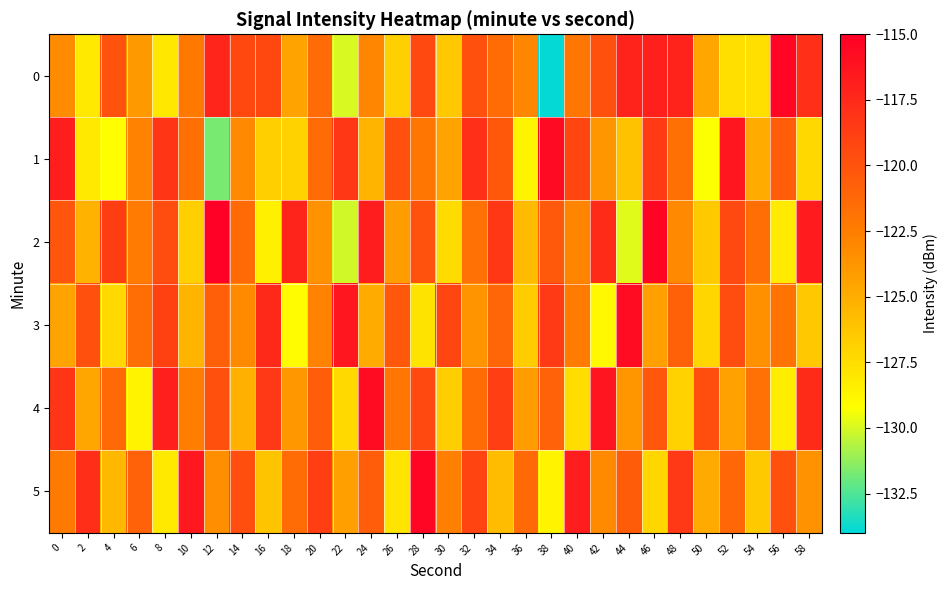

Reading left to right, extract all data points from this chart.

0: 0=-123.3	2=-128.1	4=-120.0	6=-123.9	8=-128.1	10=-122.2	12=-117.3	14=-119.3	16=-119.4	18=-124.4	20=-121.4	22=-130.0	24=-123.0	26=-126.9	28=-119.4	30=-126.4	32=-119.8	34=-121.5	36=-123.0	38=-133.9	40=-122.1	42=-119.9	44=-117.1	46=-116.9	48=-117.1	50=-124.6	52=-127.6	54=-127.6	56=-115.4	58=-117.9
1: 0=-116.8	2=-128.1	4=-129.2	6=-122.7	8=-118.2	10=-121.6	12=-131.7	14=-123.1	16=-126.8	18=-126.9	20=-121.5	22=-118.3	24=-125.4	26=-119.8	28=-122.1	30=-124.5	32=-117.9	34=-120.3	36=-128.7	38=-115.6	40=-119.2	42=-123.8	44=-126.1	46=-118.5	48=-121.7	50=-129.3	52=-116.4	54=-124.9	56=-120.6	58=-127.2
2: 0=-120.1	2=-125.3	4=-118.7	6=-122.4	8=-119.6	10=-126.8	12=-114.9	14=-121.3	16=-128.5	18=-117.2	20=-123.6	22=-130.1	24=-116.8	26=-124.2	28=-119.9	30=-127.4	32=-121.8	34=-118.3	36=-125.7	38=-120.4	40=-122.9	42=-117.6	44=-129.8	46=-115.3	48=-123.1	50=-126.5	52=-119.4	54=-121.6	56=-128.2	58=-116.7
3: 0=-124.5	2=-119.8	4=-127.3	6=-121.6	8=-118.9	10=-125.4	12=-120.7	14=-123.2	16=-117.5	18=-129.1	20=-122.8	22=-116.4	24=-124.9	26=-120.3	28=-127.8	30=-119.2	32=-123.7	34=-121.1	36=-126.6	38=-118.5	40=-122.4	42=-128.9	44=-115.7	46=-124.3	48=-120.8	50=-127.1	52=-119.6	54=-123.5	56=-121.9	58=-126.4
4: 0=-118.2	2=-124.7	4=-121.3	6=-128.6	8=-116.9	10=-122.5	12=-119.8	14=-125.1	16=-118.4	18=-123.9	20=-120.6	22=-127.3	24=-115.8	26=-122.1	28=-119.4	30=-126.7	32=-121.5	34=-118.8	36=-124.2	38=-120.9	40=-127.5	42=-116.3	44=-123.8	46=-120.2	48=-126.9	50=-119.7	52=-124.4	54=-121.8	56=-128.3	58=-117.6
5: 0=-122.3	2=-117.8	4=-125.6	6=-120.9	8=-128.1	10=-116.5	12=-123.4	14=-119.7	16=-126.2	18=-121.5	20=-118.8	22=-124.3	24=-120.6	26=-127.9	28=-115.4	30=-122.7	32=-119.1	34=-125.8	36=-121.3	38=-128.6	40=-116.8	42=-123.2	44=-120.5	46=-127.1	48=-118.4	50=-124.8	52=-121.2	54=-126.5	56=-119.8	58=-123.6